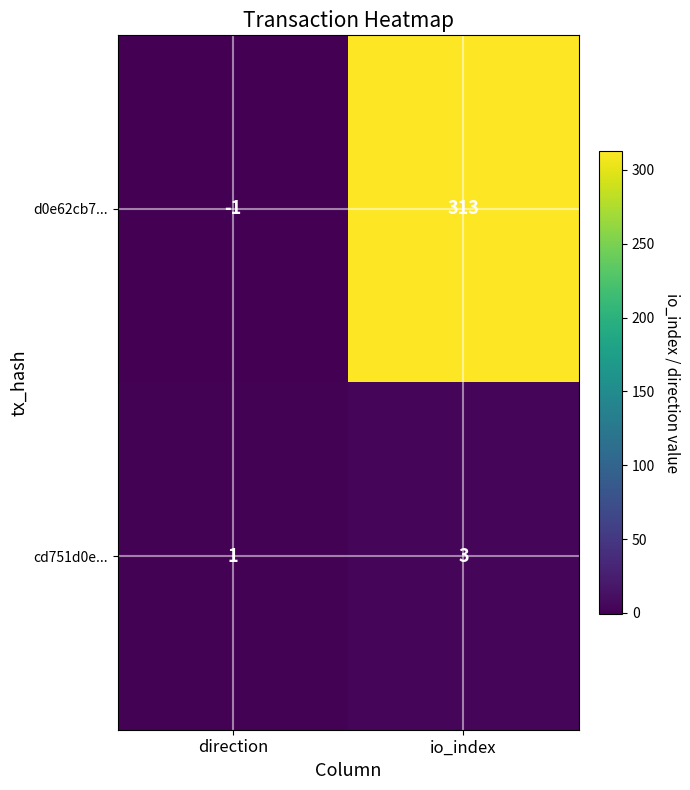

How many values in d0e62cb7... are below zero?

1